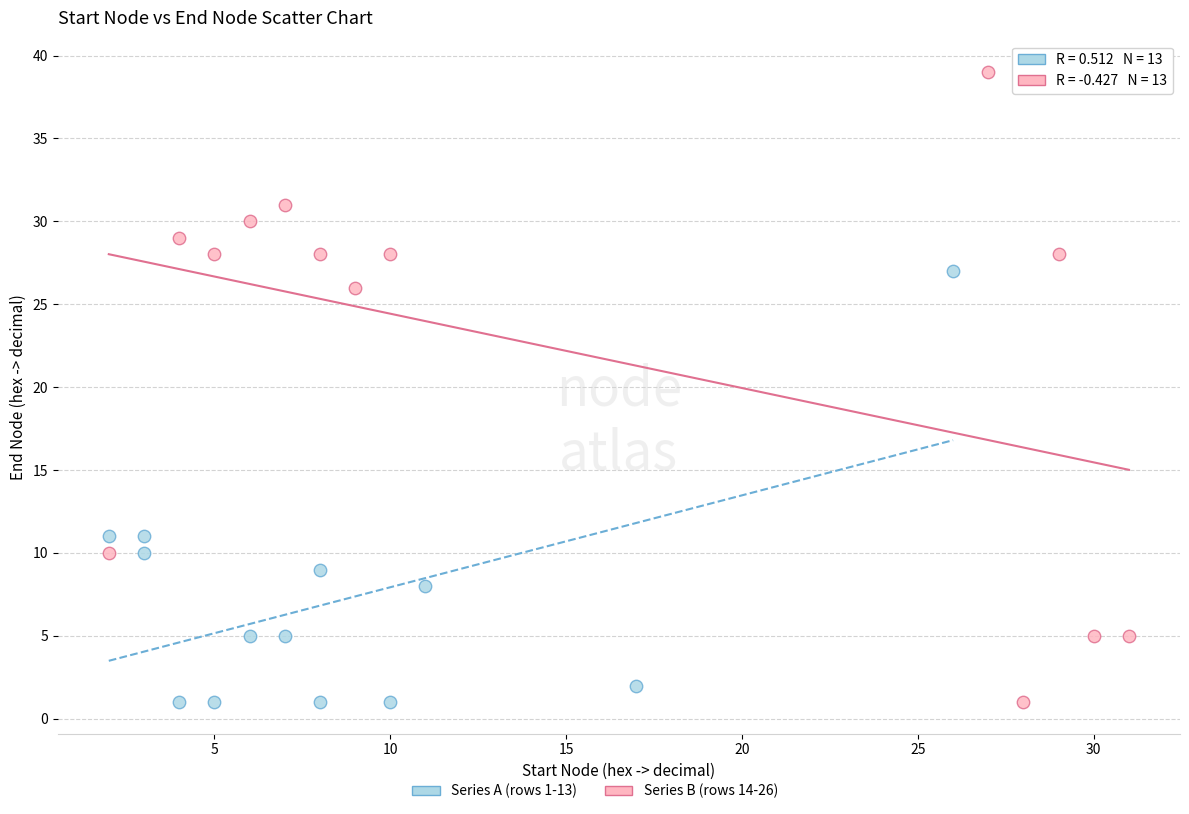

Which series has the largest Y range (max minus min)?

Series B (rows 14-26)